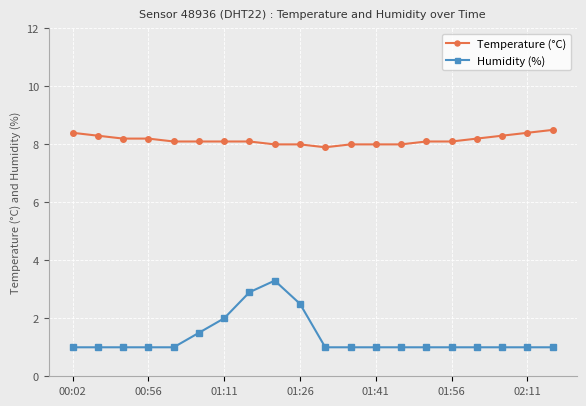

How many data points does each series have?

20